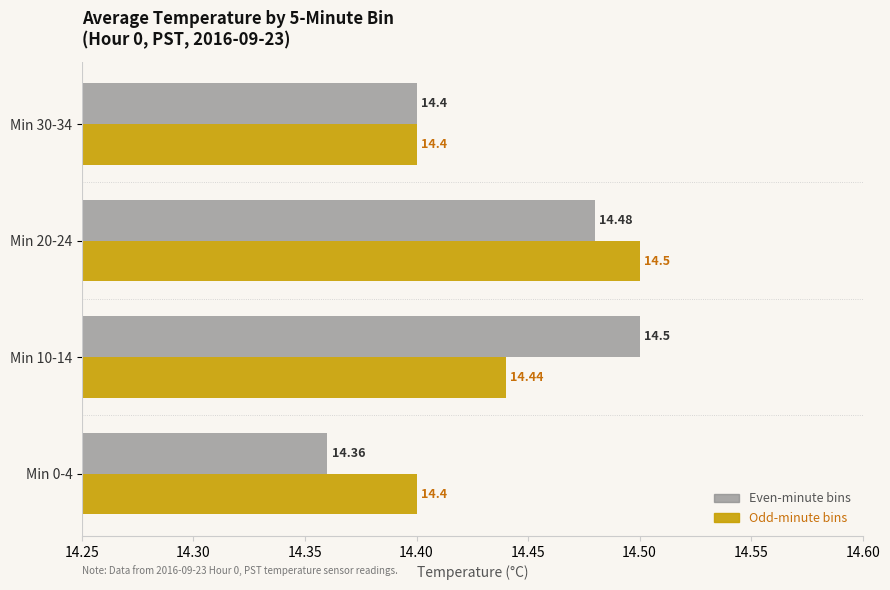

How many Even-minute bins values are between 14 and 15?

4